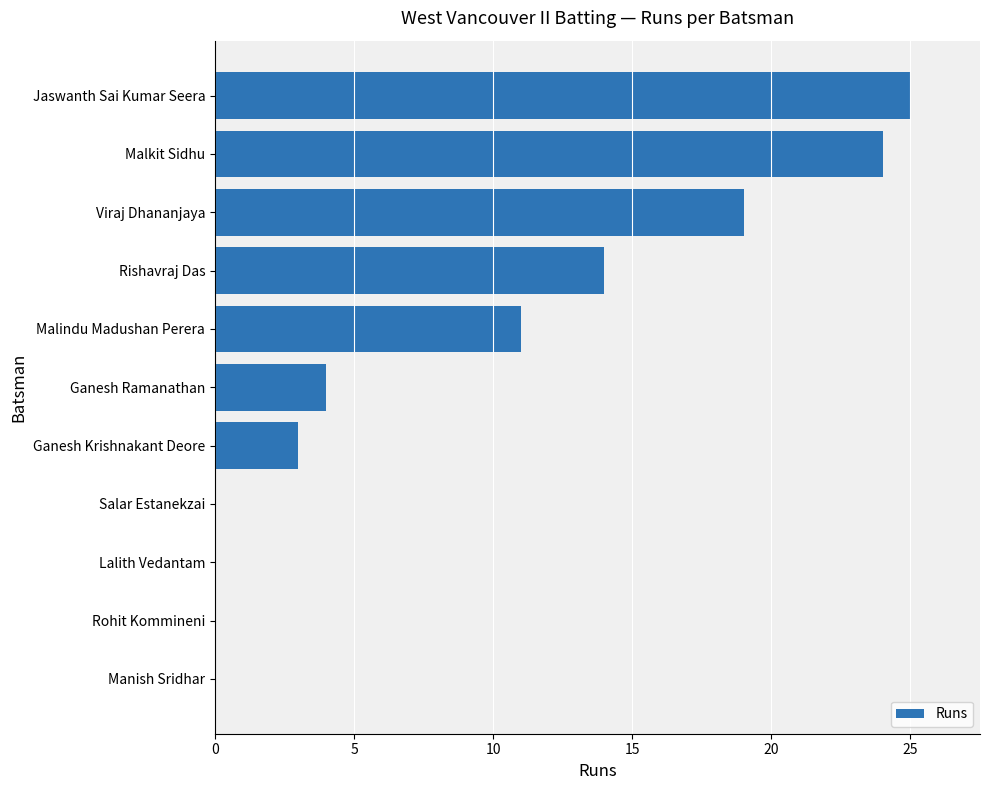

What is the sum of the values at Ganesh Krishnakant Deore and Lalith Vedantam?

3